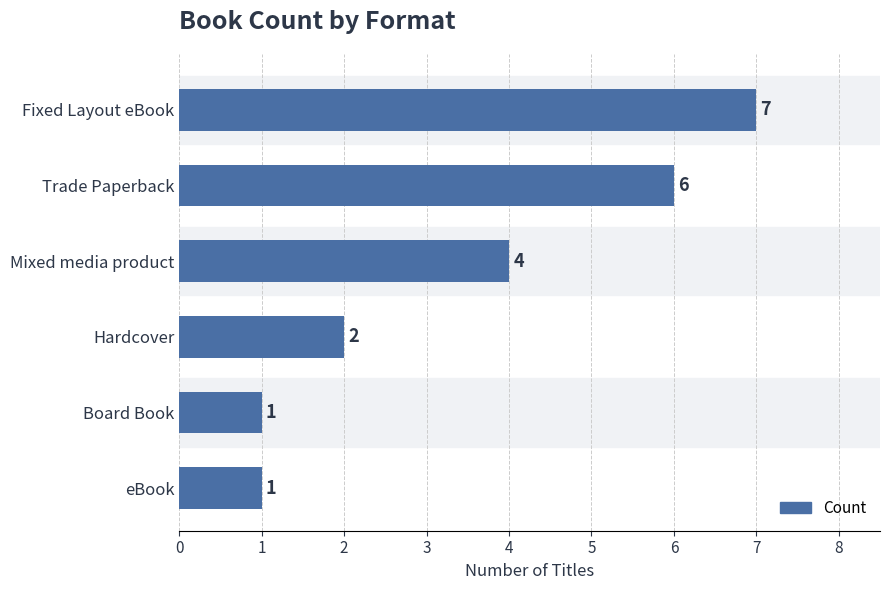

The chart shows a value of 7 at Fixed Layout eBook. True or false?

True